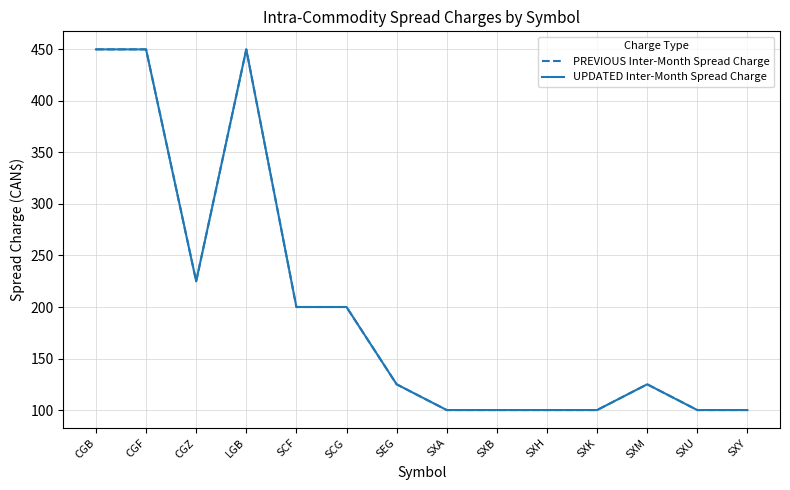

At which label does PREVIOUS Inter-Month Spread Charge first exceed 125?

CGB